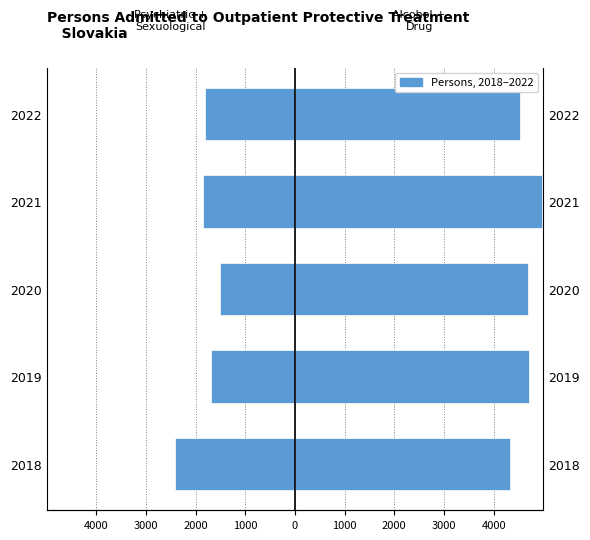

What is the value of the Psychiatric + Sexuological bar at the 5th from the left?

-1819